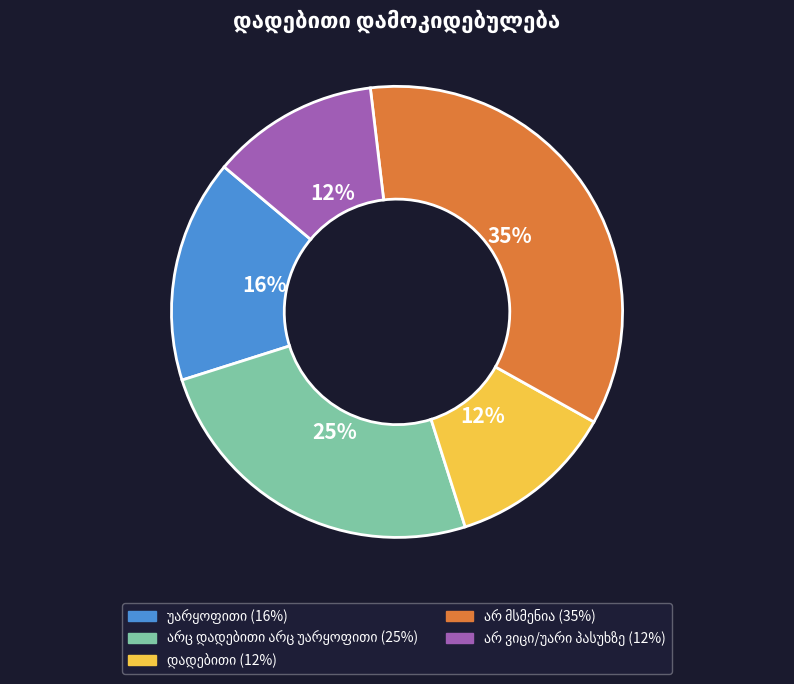

To the nearest percent, what is the difference between the largest and smallest slice percentages?

23%